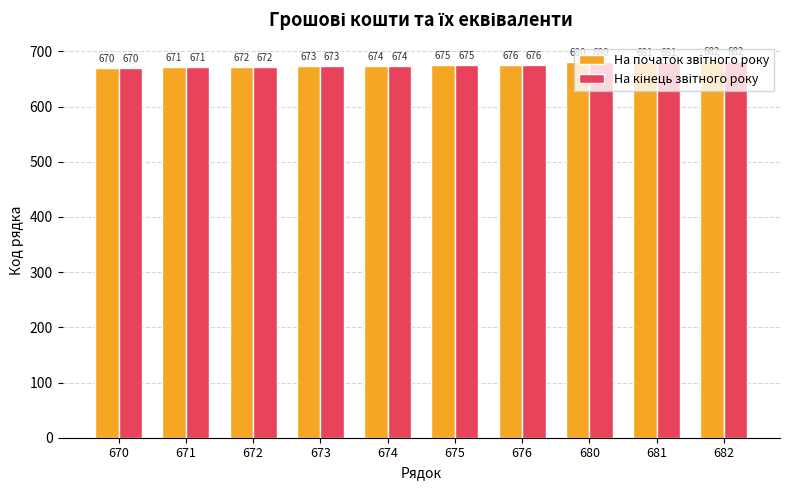

What is the total value across all series at 674?

1348